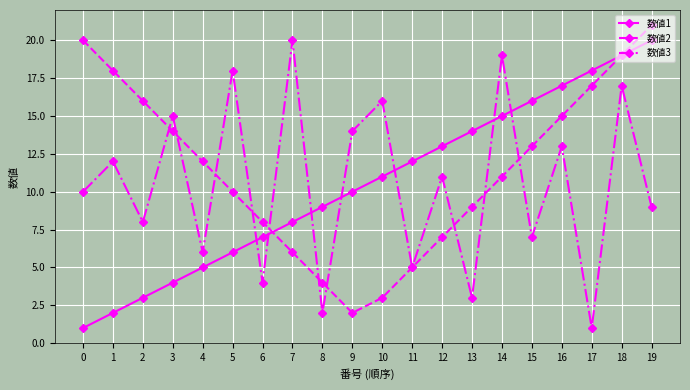

True or false: 数値1 has a value of 7 at 12.

False